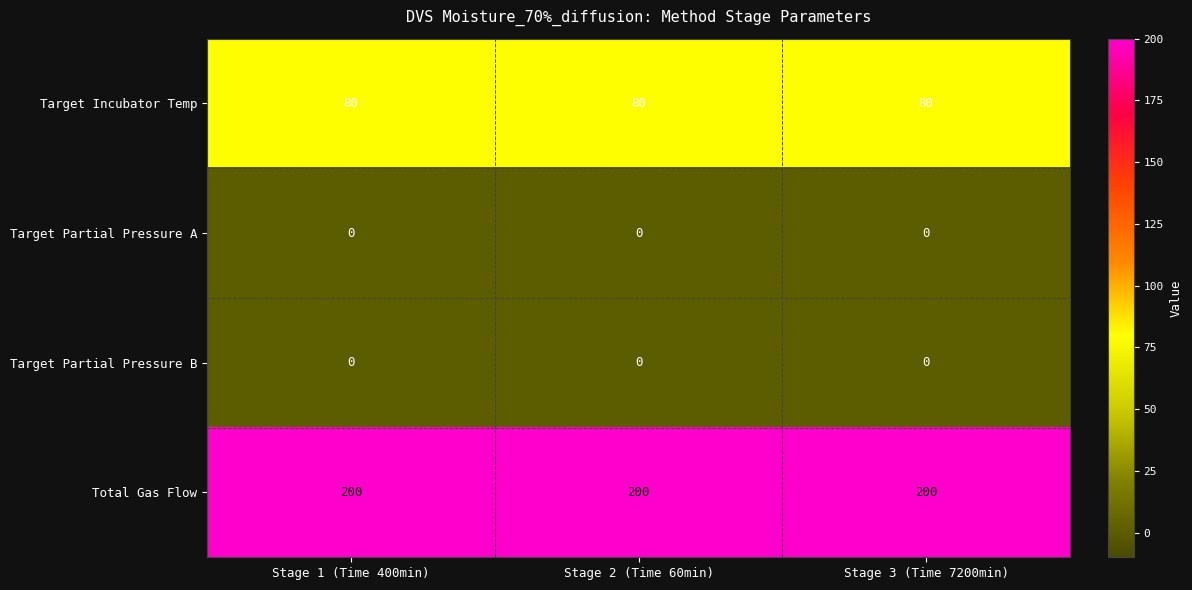

What is the minimum value for Total Gas Flow?

200